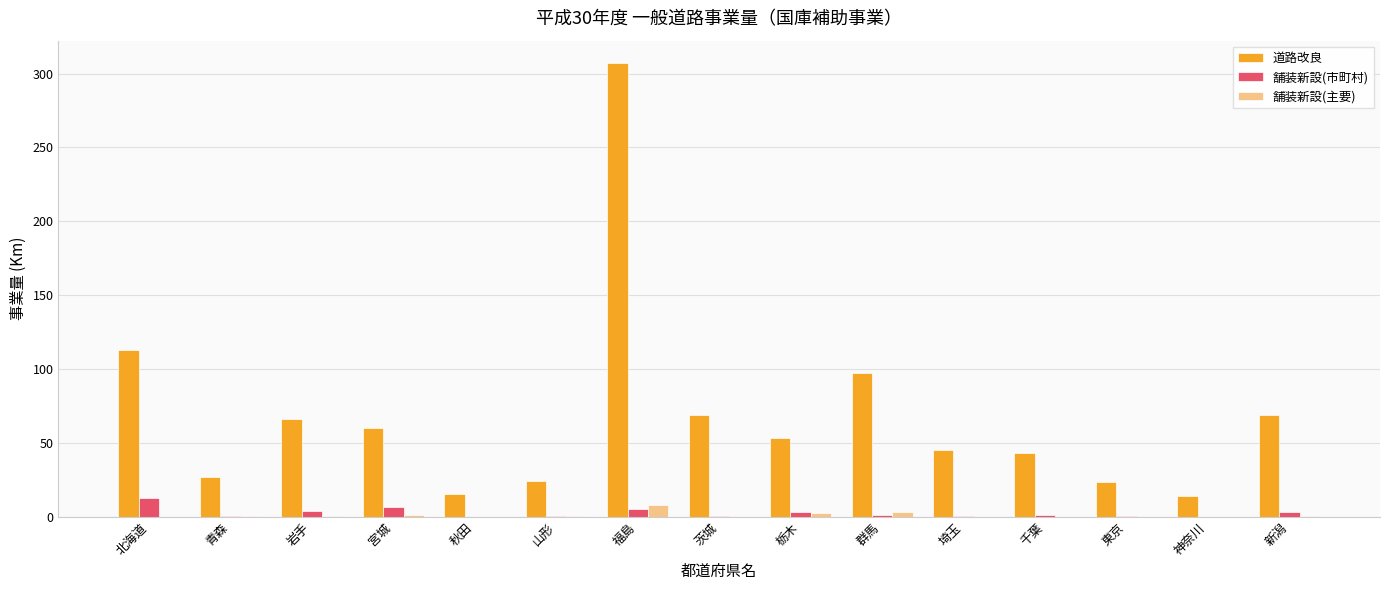

Is the value of 舗装新設(市町村) at 福島 greater than the value of 道路改良 at 福島?

No